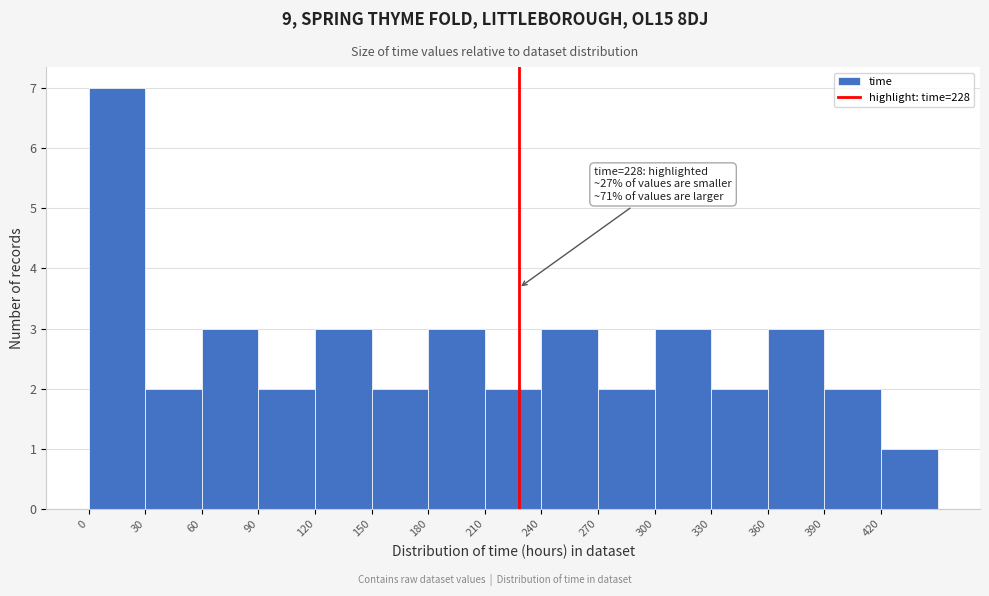

Over which range of the x-axis is the bar tallest?

0 to 30